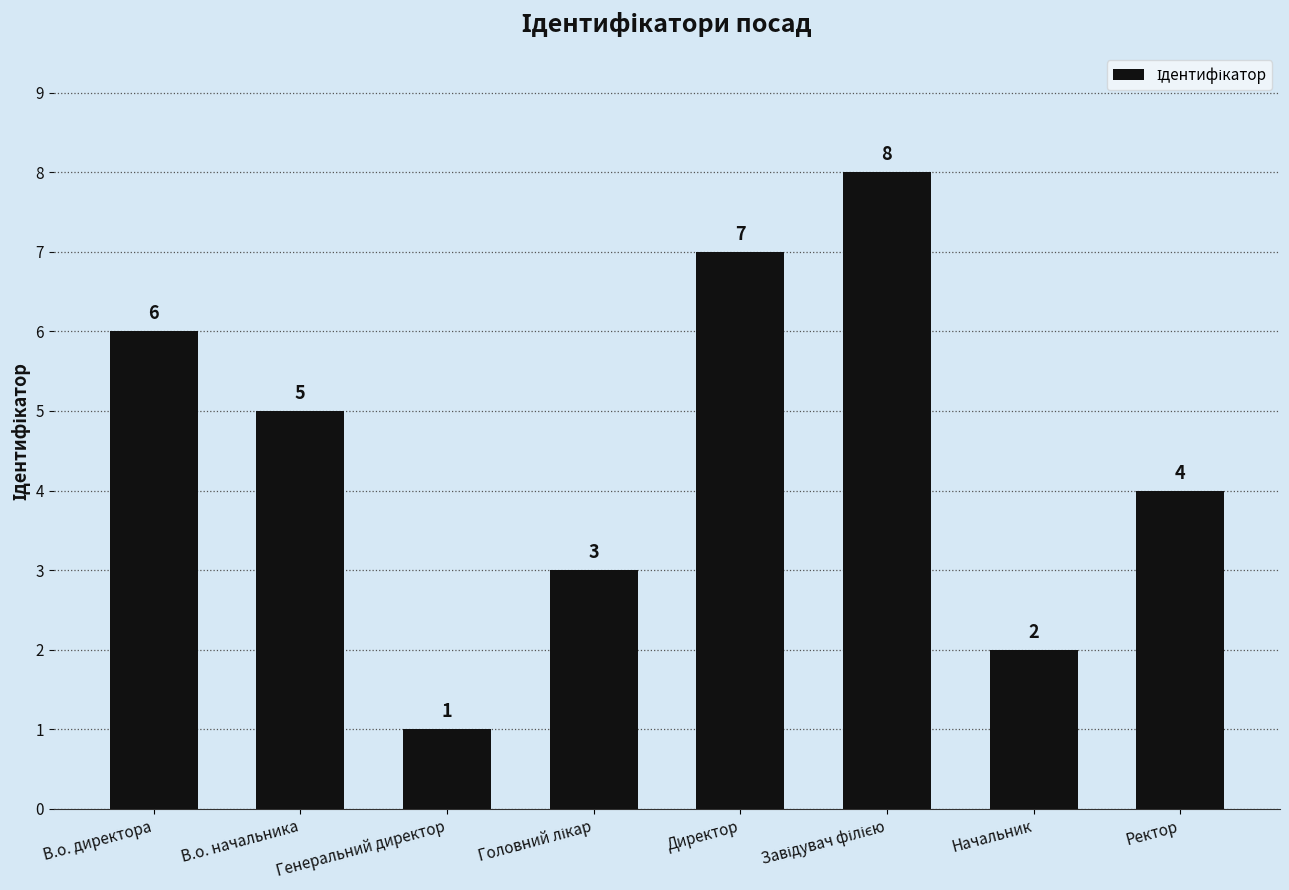

What is the difference between the second highest and second lowest values?

5